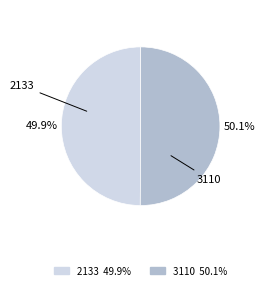

What percentage is the 3110 slice, to the nearest percent?

50%